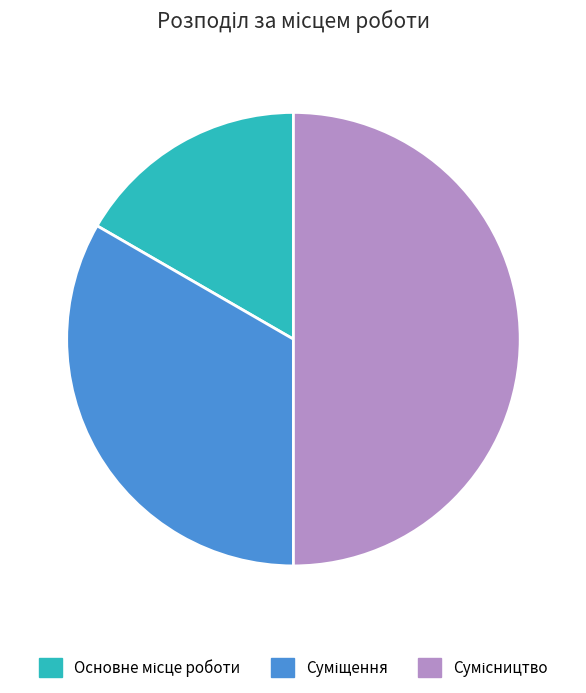

How many segments does this pie chart have?

3